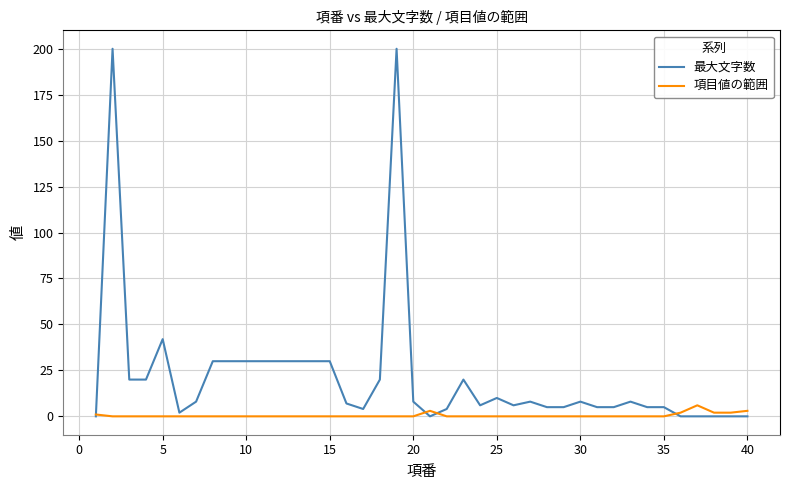

List the series in order of their peak value, highest first.

最大文字数, 項目値の範囲